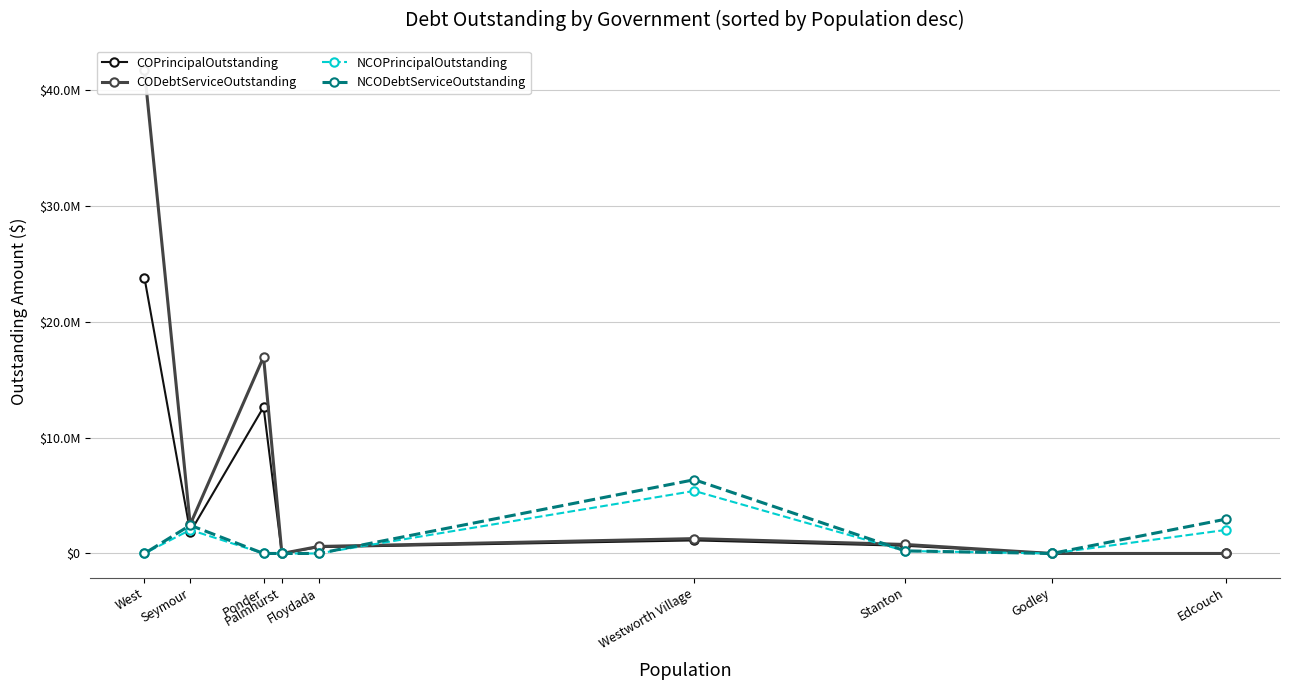

Which category has the lowest value across all series?

Edcouch